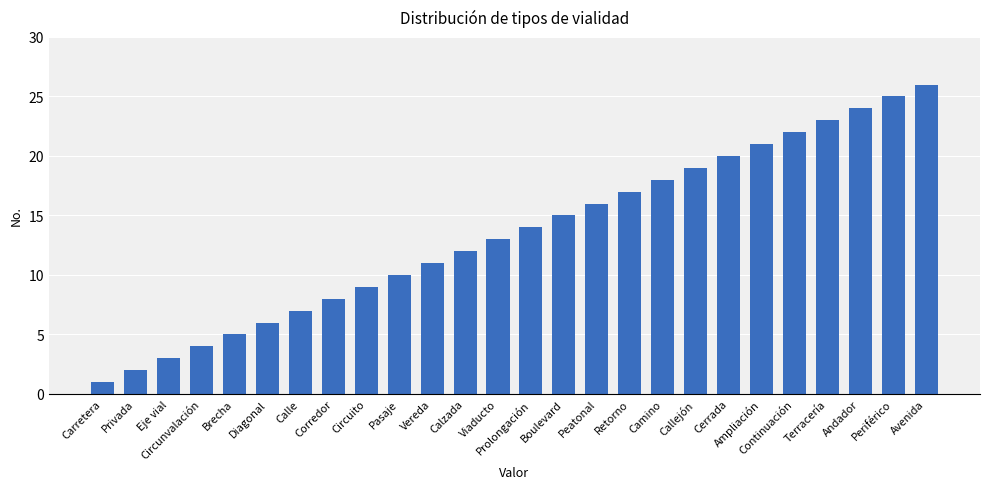

What is the value of the 21st bar from the left?

21